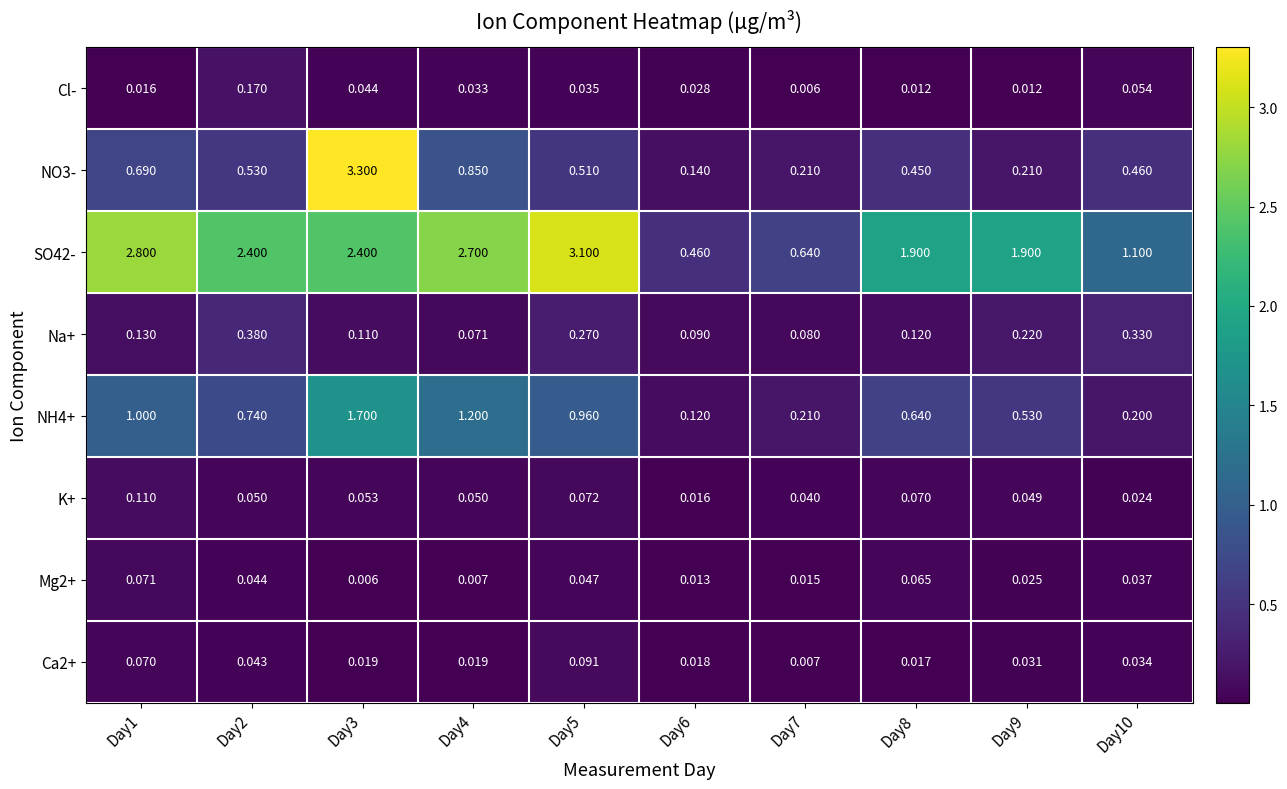

Count the number of categories in the chart.

10